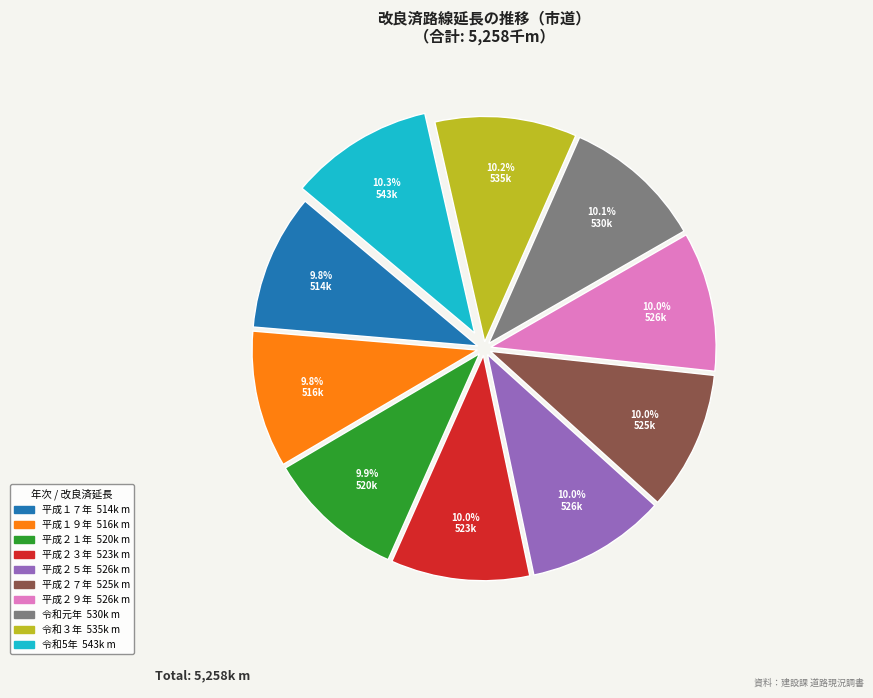

Do 平成１９年 and 令和5年 together represent more than half of the pie?

No